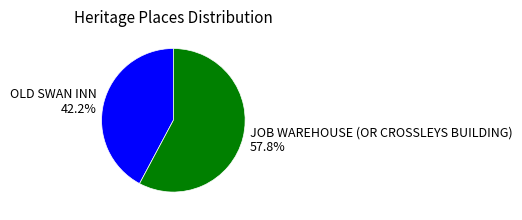

To the nearest percent, what is the combined percentage of OLD SWAN INN and JOB WAREHOUSE (OR CROSSLEYS BUILDING)?

100%